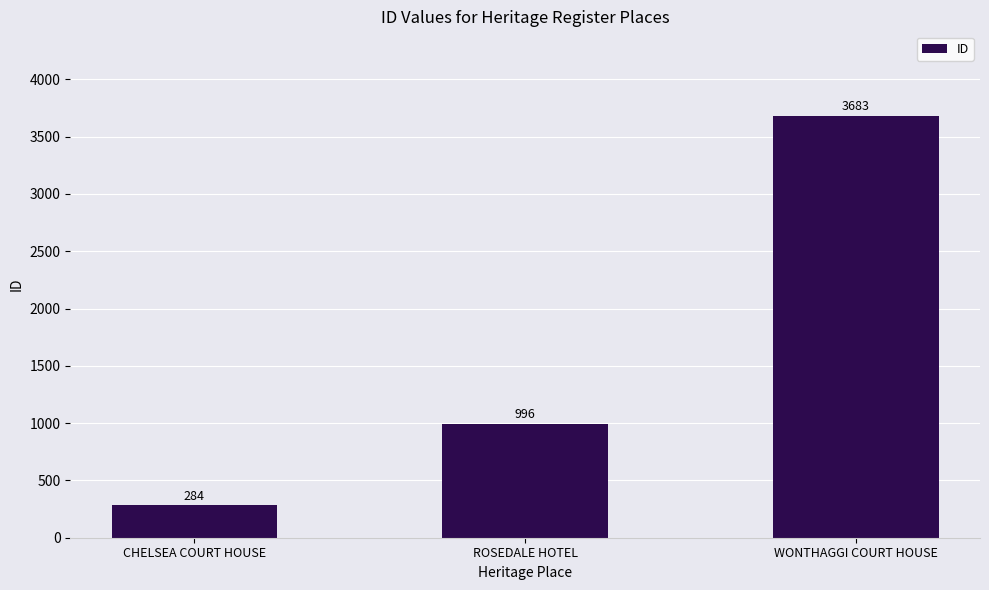

Reading left to right, transcribe all the data shown in this chart.

284	996	3683